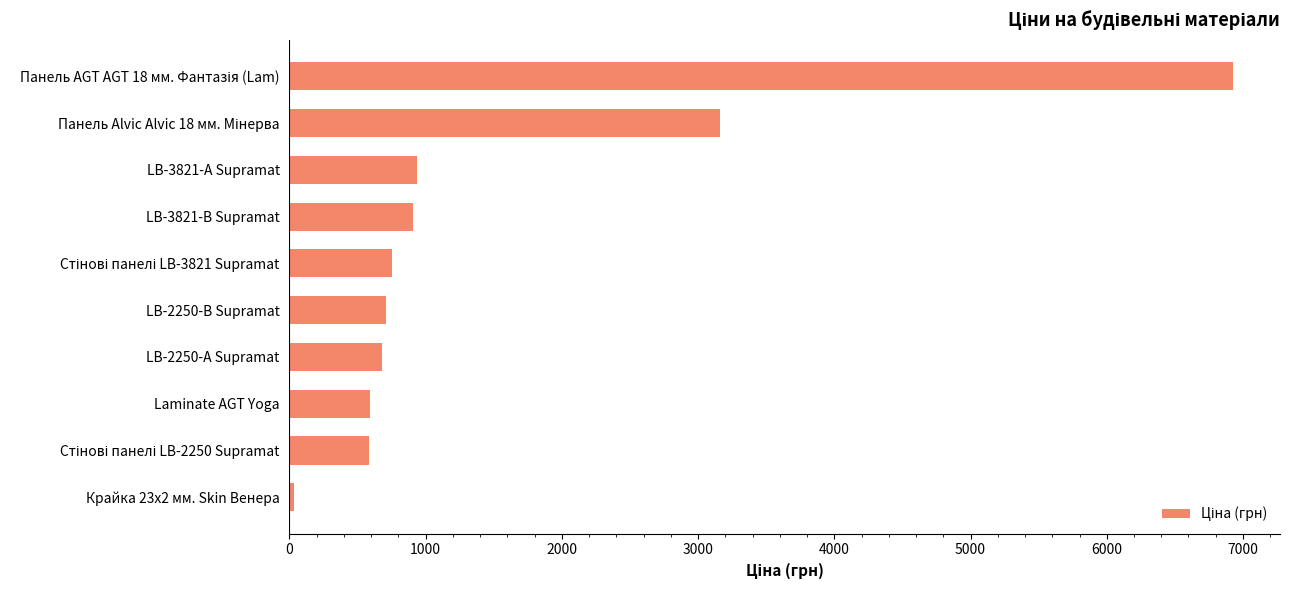

What value does the data have at Laminate AGT Yoga?

589.9